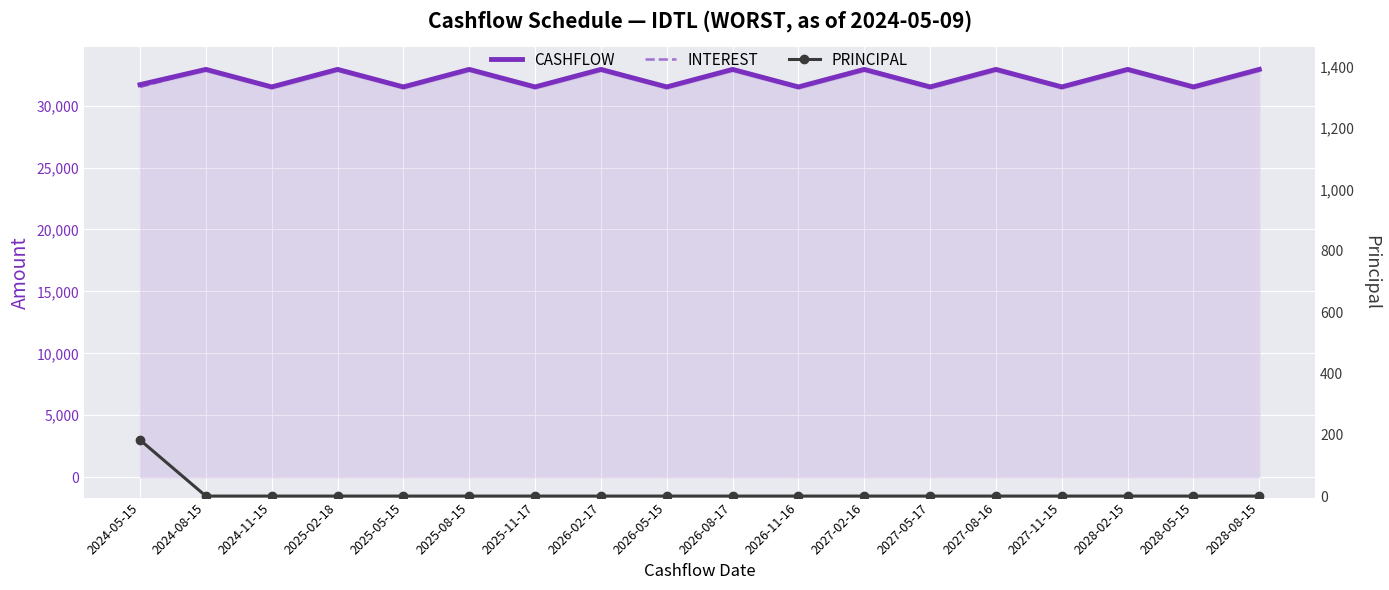

True or false: INTEREST and CASHFLOW intersect in this chart.

False